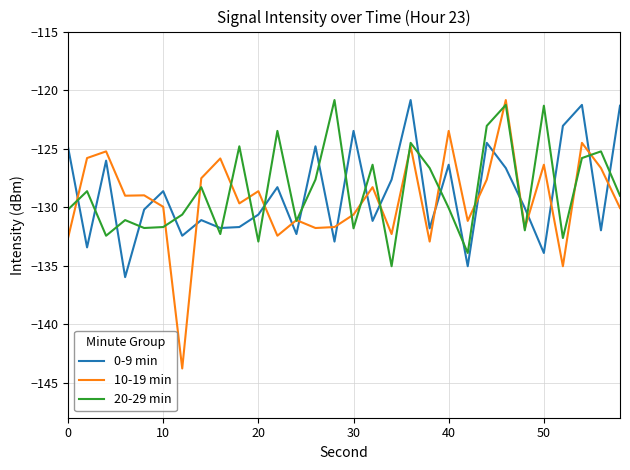

What is the minimum value shown in the chart?

-143.8